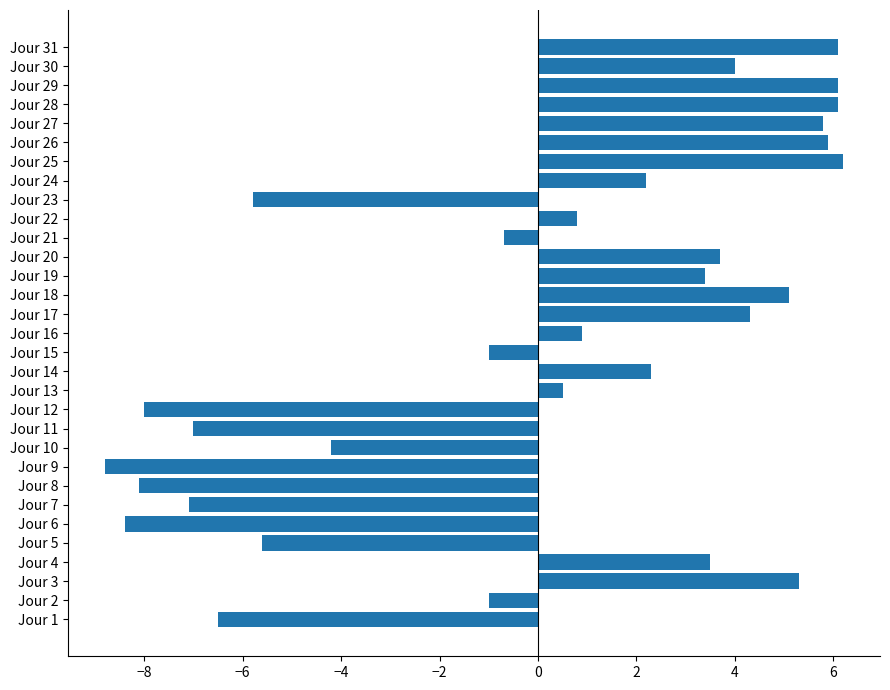

What is the change in value from Jour 4 to Jour 23?

-9.3